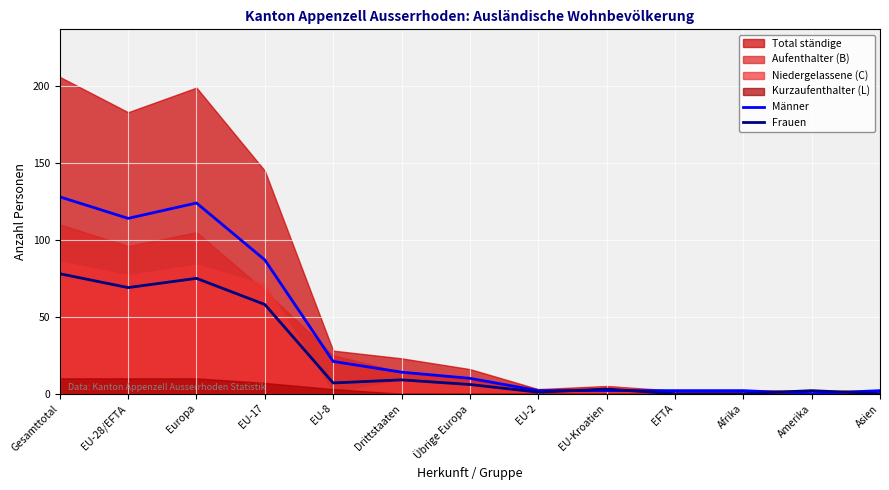

How many positive values does the Frauen series have?

10